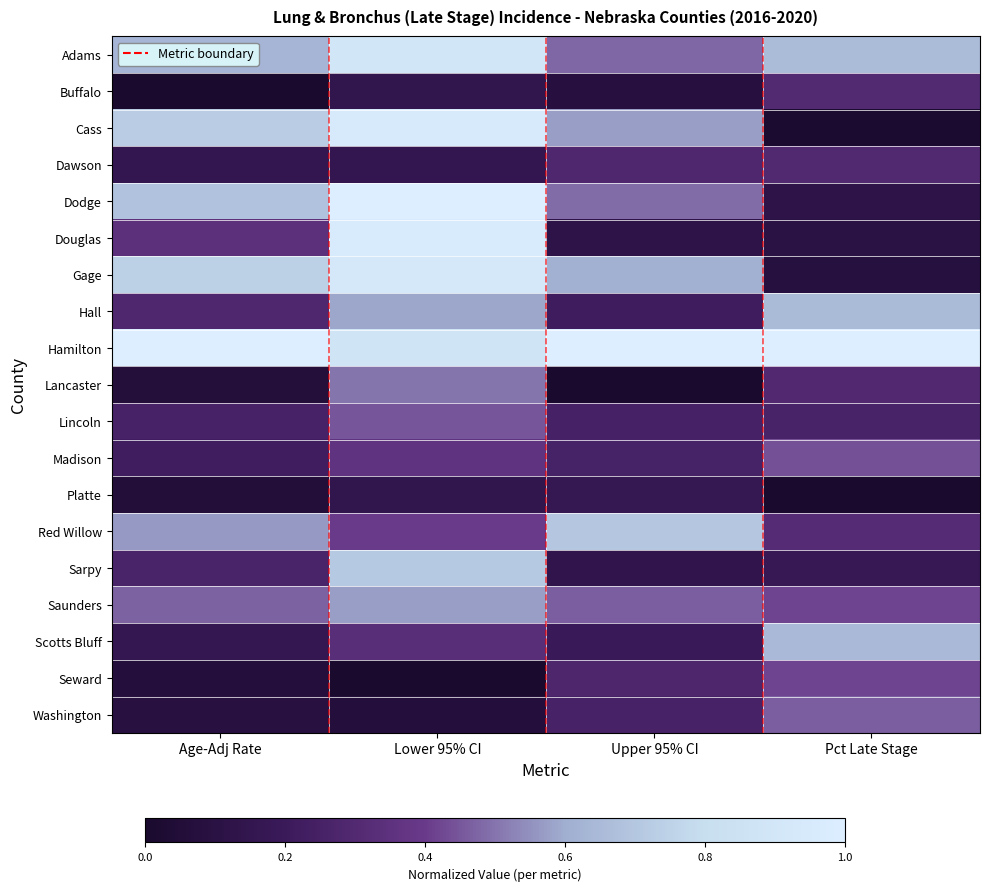

What is the maximum value shown in the chart?

1.0